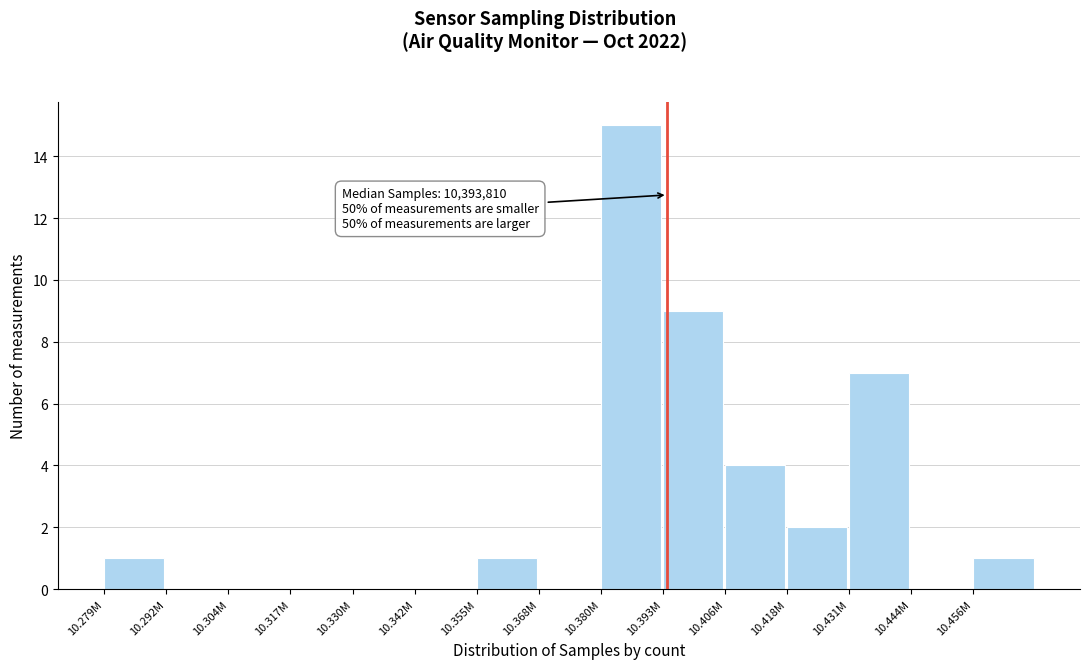

Reading left to right, extract all data points from this chart.

10.279M=1	10.292M=0	10.304M=0	10.317M=0	10.330M=0	10.342M=0	10.355M=1	10.368M=0	10.380M=15	10.393M=9	10.406M=4	10.418M=2	10.431M=7	10.444M=0	10.456M=1